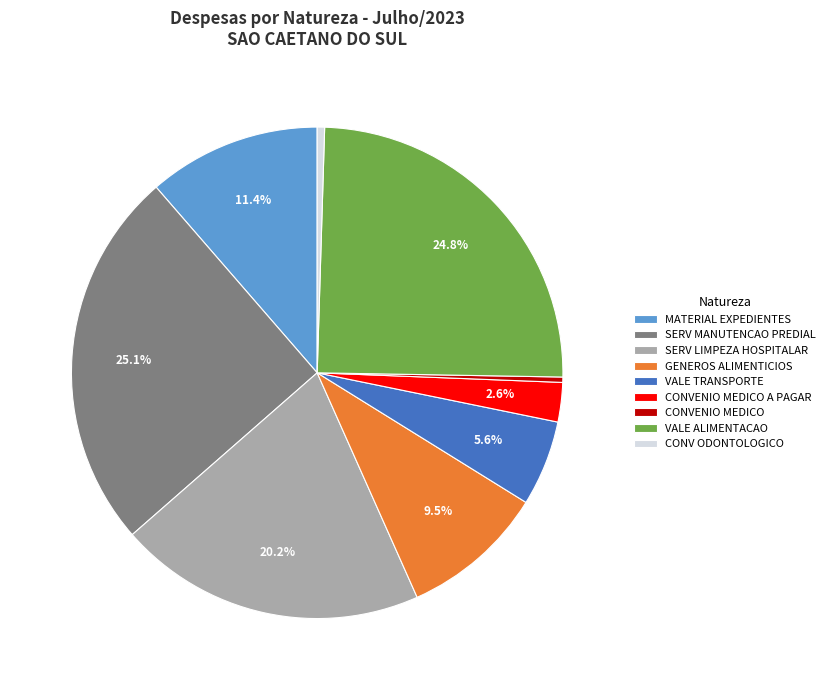

How many segments does this pie chart have?

9